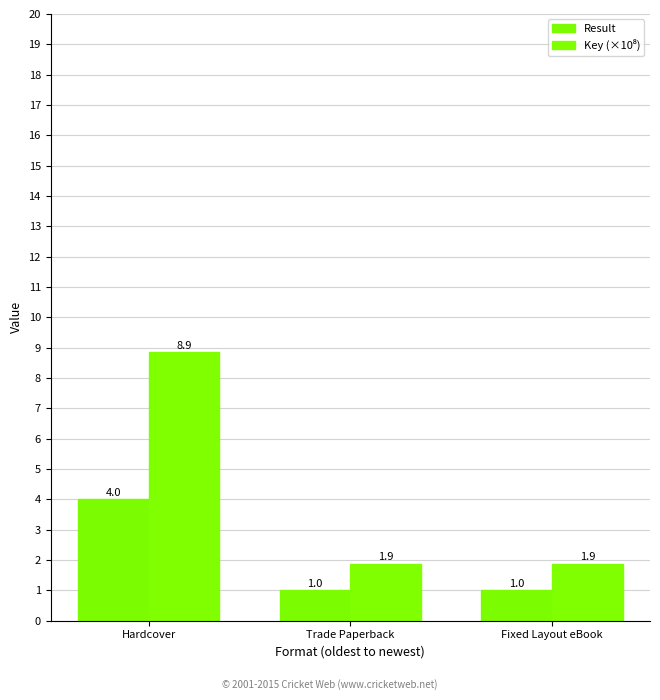

Is the value of Key (×10⁸) at Trade Paperback greater than the value of Result at Trade Paperback?

Yes